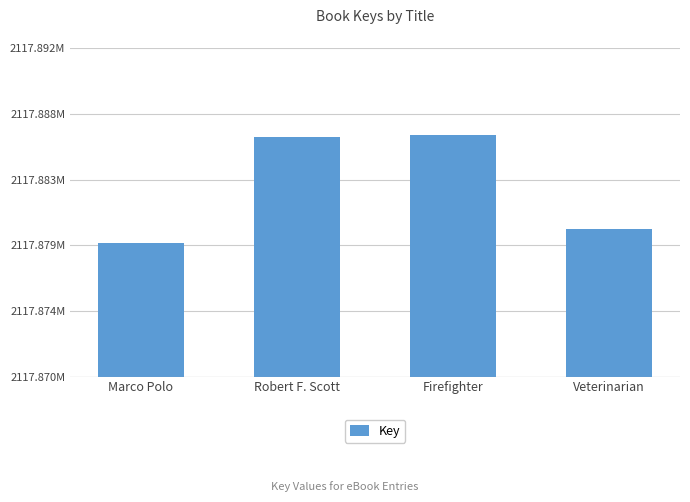

What is the sum of all values?

8471531013